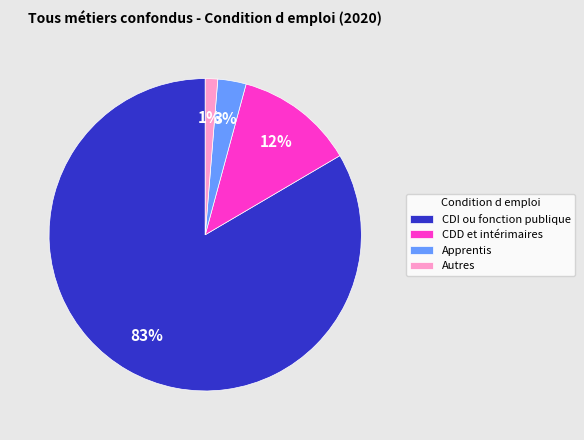

What percentage is the Apprentis slice, to the nearest percent?

3%